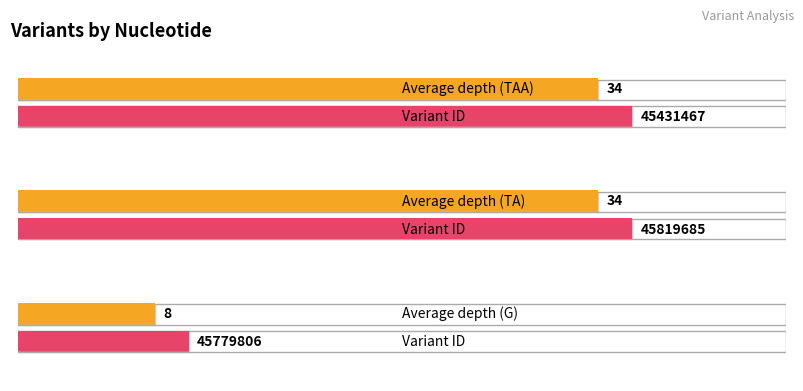

List the labels in order of value, smallest first.

G, TAA, TA